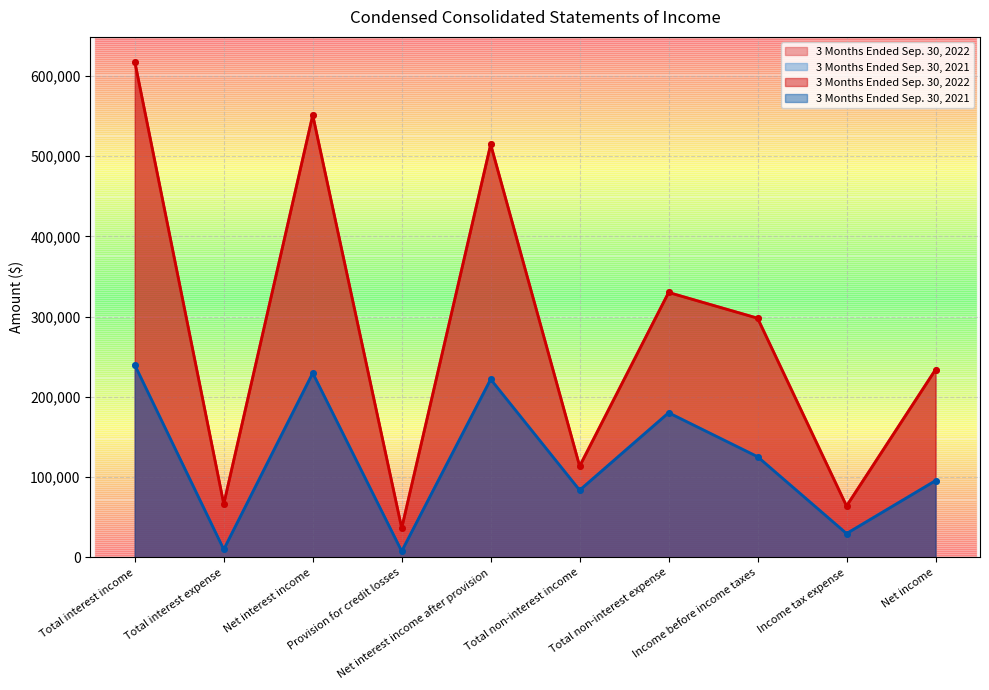

Which series has the widest spread of values?

3 Months Ended Sep. 30, 2022